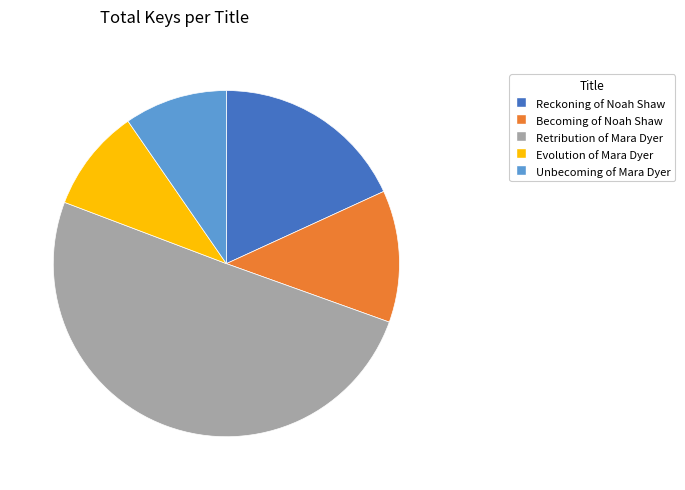

What is the ratio of the value at Retribution of Mara Dyer to the value at Unbecoming of Mara Dyer?

5.2